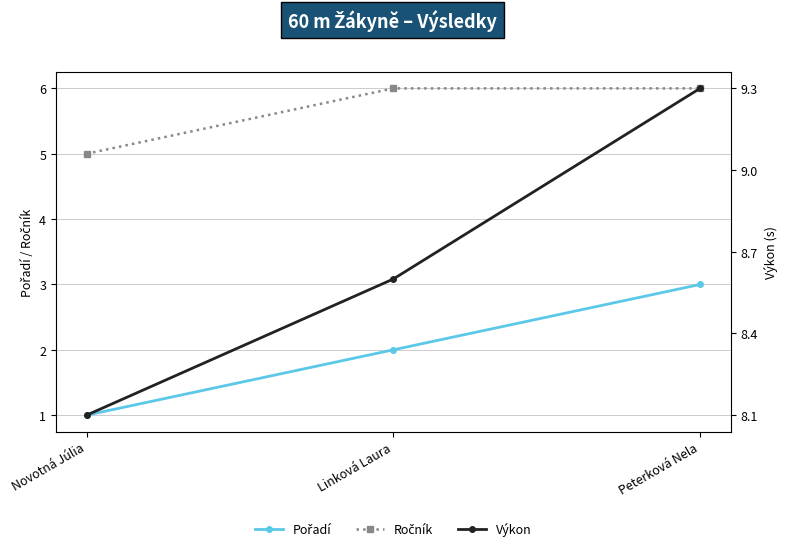

Is it true that Výkon equals 9.3 at Peterková Nela?

True